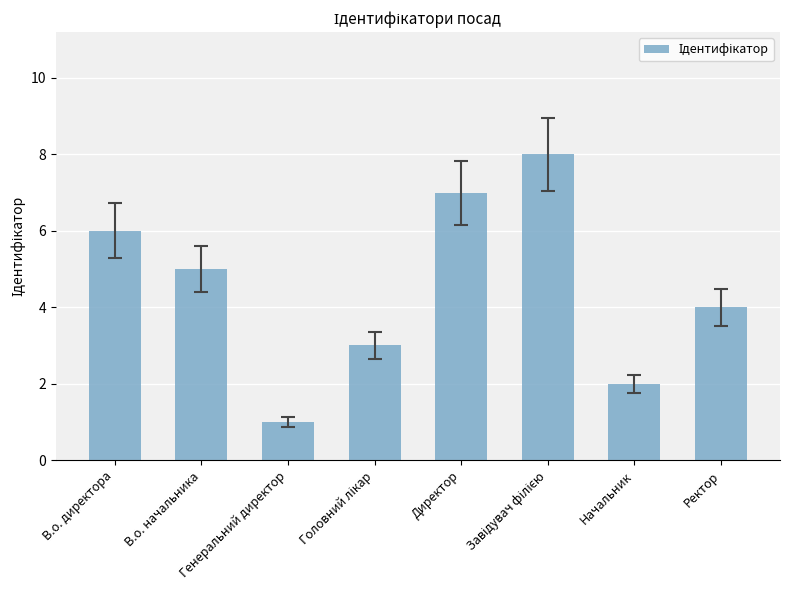

What value does the data have at Директор?

7